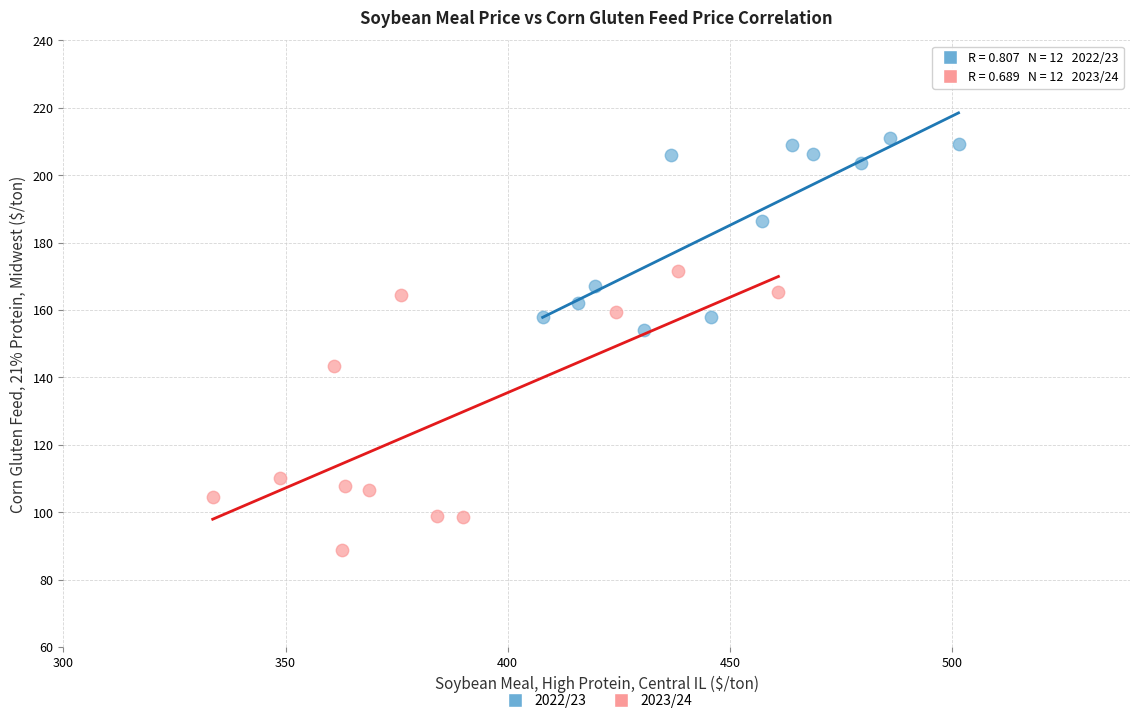

What are all the series names shown in the legend?

2022/23, 2023/24